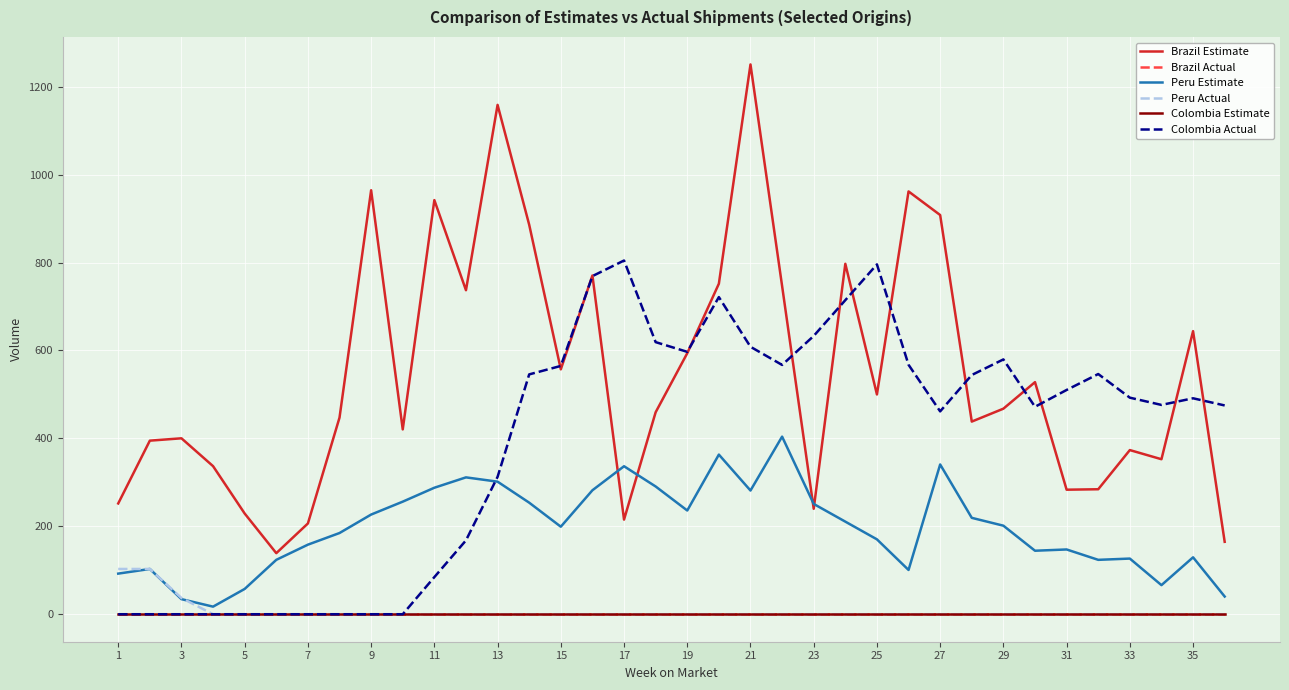

Reading right to left, transcribe all the data shown in this chart.

Brazil Estimate: 164.8	644.0	352.6	373.4	284.3	283.3	528.0	467.6	438.3	908.2	961.8	500.0	797.2	239.9	746.7	1250.7	751.9	593.8	459.5	215.3	770.6	557.2	886.0	1158.7	737.1	942.1	420.5	964.5	447.3	206.5	138.9	229.1	336.9	400.2	394.9	252.0
Brazil Actual: 0.0	0.0	0.0	0.0	0.0	0.0	0.0	0.0	0.0	0.0	0.0	0.0	0.0	0.0	0.0	0.0	0.0	0.0	0.0	0.0	0.0	0.0	0.0	0.0	0.0	0.0	0.0	0.0	0.0	0.0	0.0	0.0	0.0	0.0	0.0	0.0
Peru Estimate: 40.3	129.5	66.2	126.6	123.7	147.3	144.5	201.4	219.3	340.7	100.7	170.4	210.6	250.9	404.0	281.4	363.2	236.0	290.6	336.7	282.0	199.1	253.8	301.6	311.4	287.8	256.1	226.8	184.7	158.3	123.7	57.6	17.3	34.3	103.0	92.4
Peru Actual: 0.0	0.0	0.0	0.0	0.0	0.0	0.0	0.0	0.0	0.0	0.0	0.0	0.0	0.0	0.0	0.0	0.0	0.0	0.0	0.0	0.0	0.0	0.0	0.0	0.0	0.0	0.0	0.0	0.0	0.0	0.0	0.0	0.0	37.0	103.0	103.0
Colombia Estimate: 0.0	0.0	0.0	0.0	0.0	0.0	0.0	0.0	0.0	0.0	0.0	0.0	0.0	0.0	0.0	0.0	0.0	0.0	0.0	0.0	0.0	0.0	0.0	0.0	0.0	0.0	0.0	0.0	0.0	0.0	0.0	0.0	0.0	0.0	0.0	0.0
Colombia Actual: 475.0	491.3	476.2	492.7	546.4	510.2	471.9	579.7	544.2	461.5	567.5	795.9	714.5	633.1	567.2	608.4	721.4	596.9	619.0	804.7	769.2	564.9	545.6	312.5	168.0	84.5	0.0	0.0	0.0	0.0	0.0	0.0	0.0	0.0	0.0	0.0